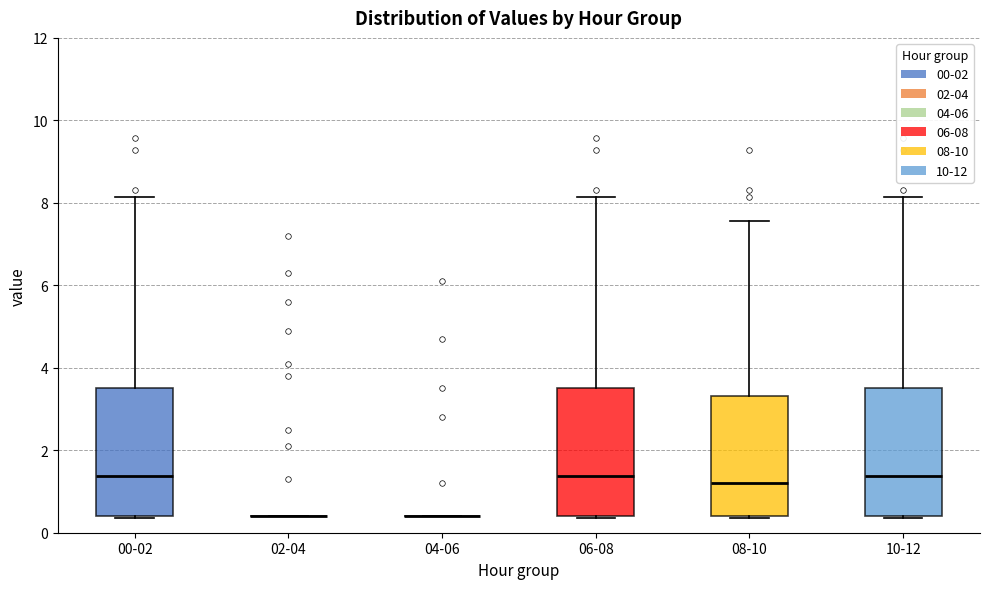

Reading left to right, read every box against the y-axis: the position of its median line, the range the box covers, and the ends of its whiskers. The values are not printed on the chart, so give them approximately, as read against the axis.

00-02: median 1.4, box 0.4 to 3.6, whiskers 0.4 to 8.2
02-04: box collapsed to a line at 0.4, whiskers 0.4 to 0.4
04-06: box collapsed to a line at 0.4, whiskers 0.4 to 0.4
06-08: median 1.4, box 0.4 to 3.6, whiskers 0.4 to 8.2
08-10: median 1.2, box 0.4 to 3.4, whiskers 0.4 to 7.6
10-12: median 1.4, box 0.4 to 3.6, whiskers 0.4 to 8.2